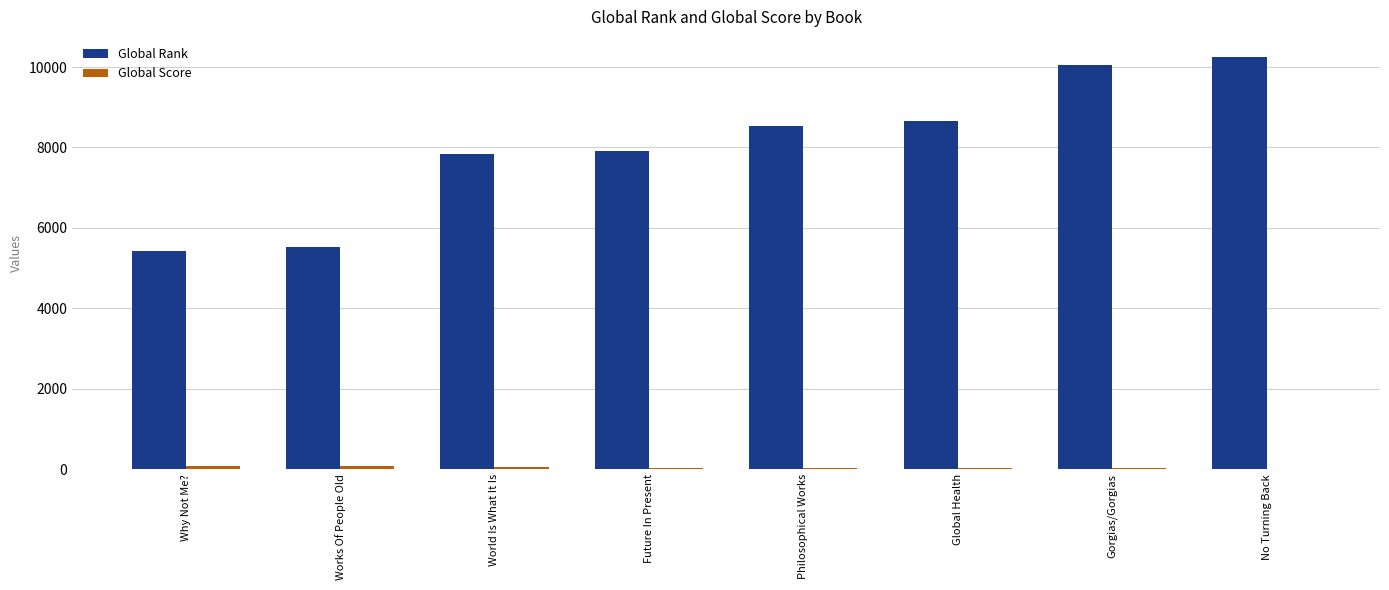

Is it true that Global Rank equals 10238 at No Turning Back?

True